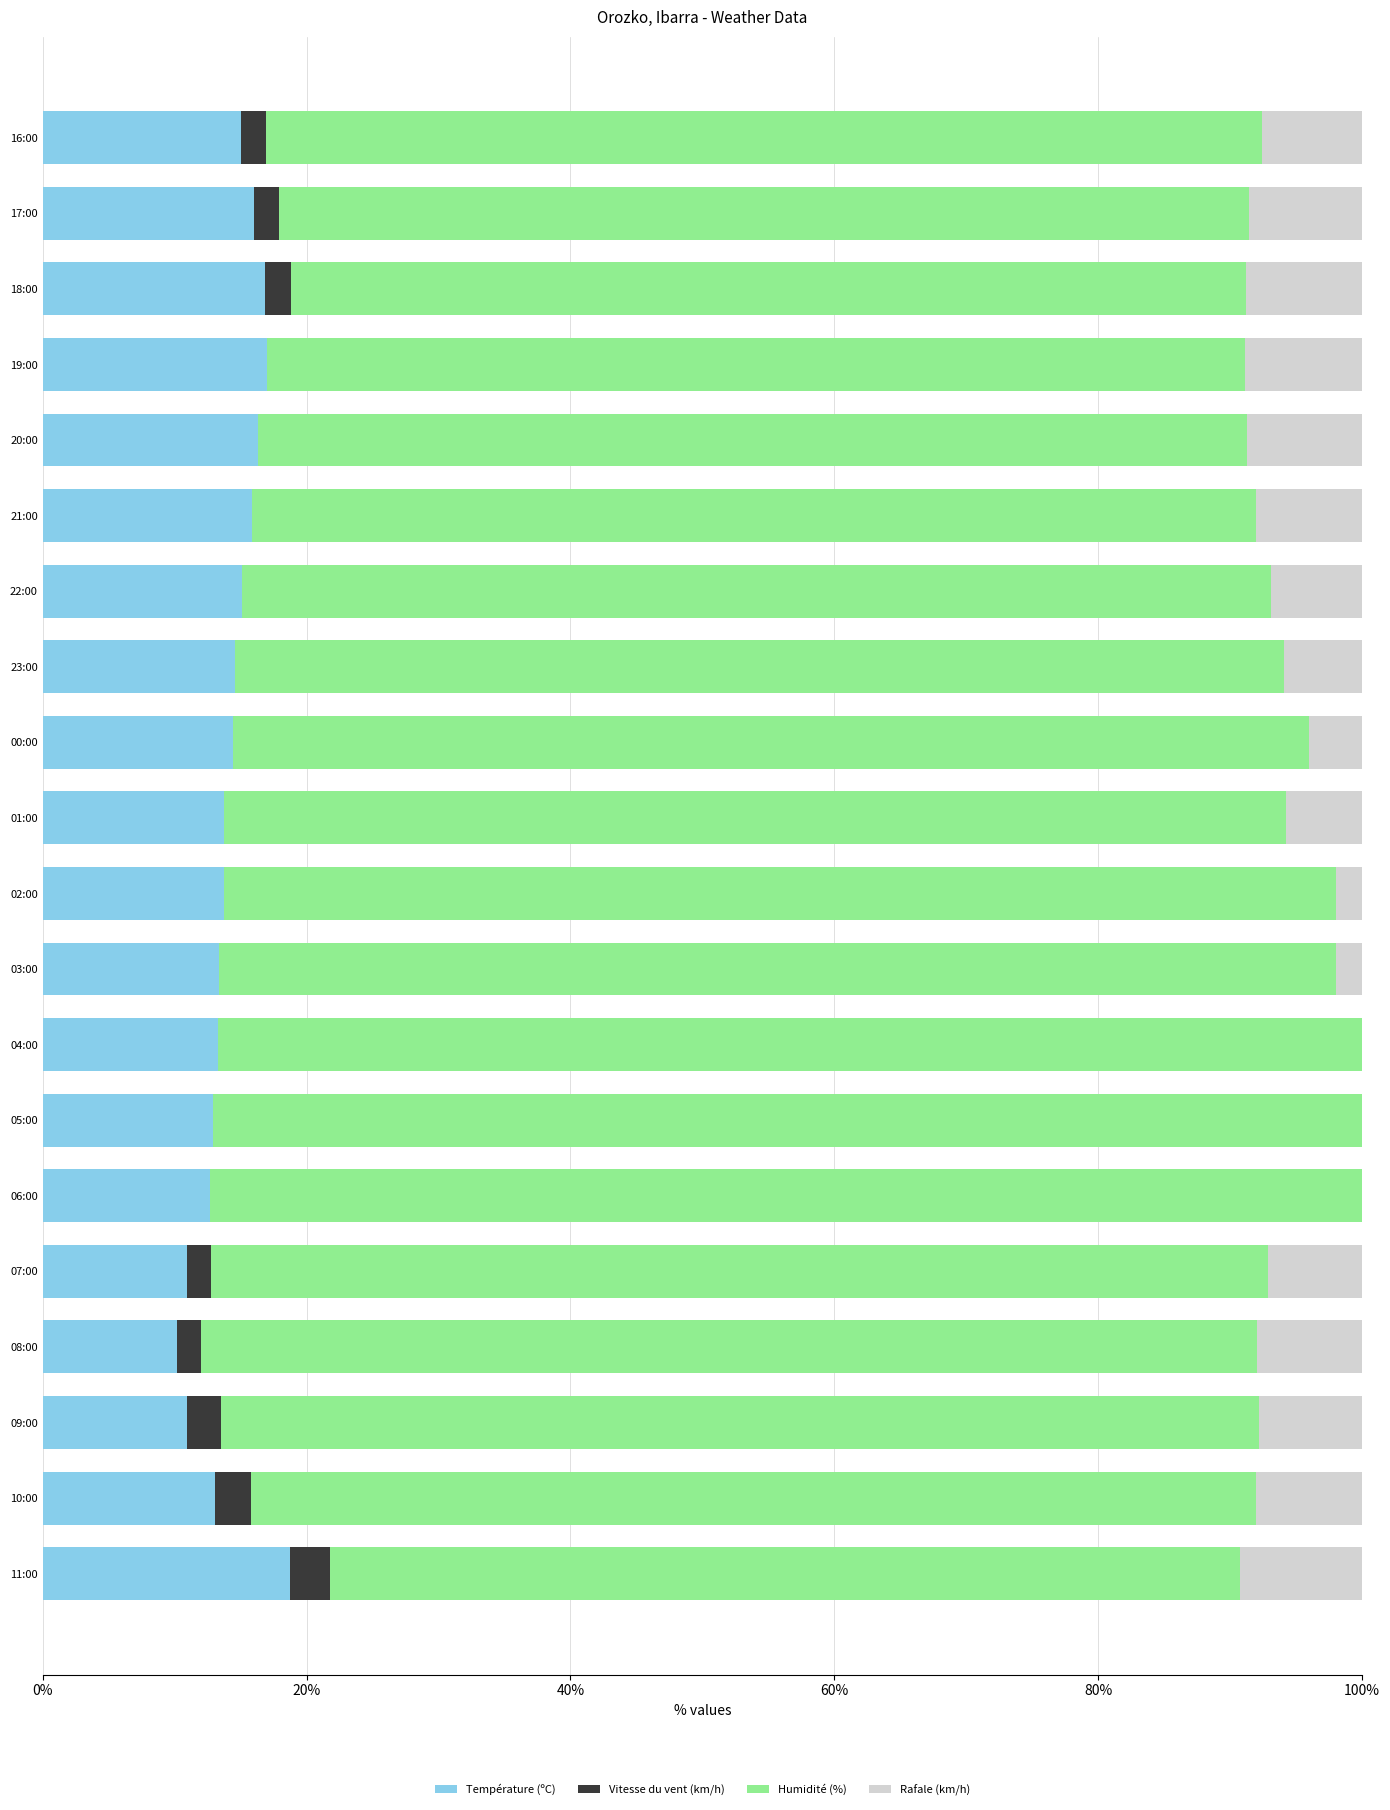

What is the sum of all Température (ºC) values?

284.6